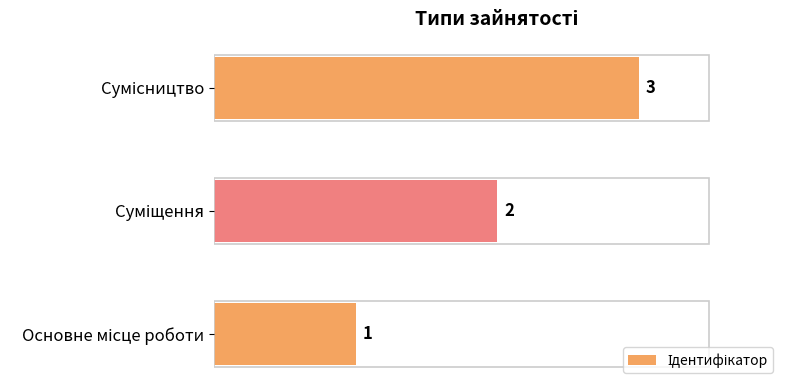

How many values are below 2?

1